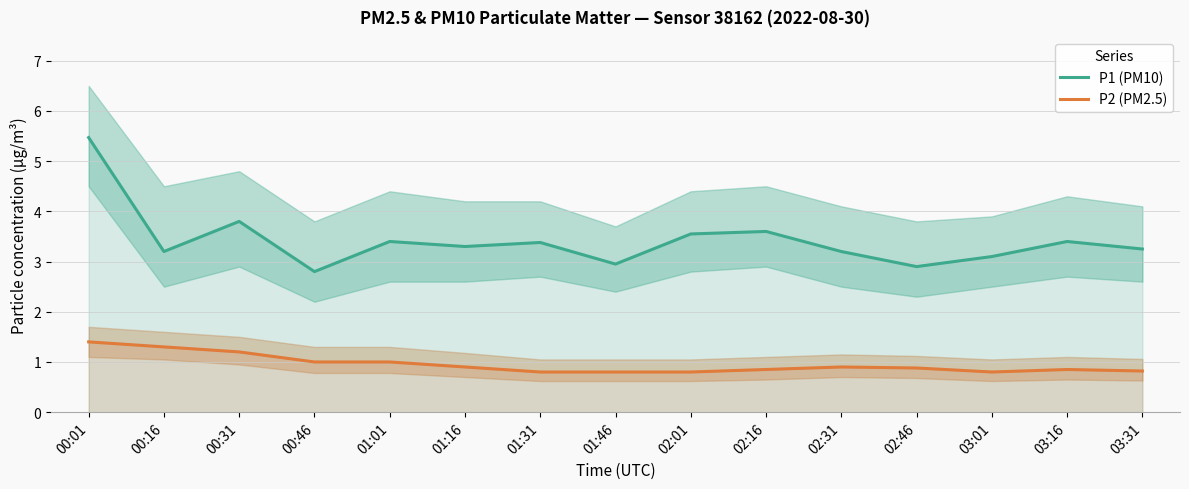

Between 03:16 and 00:31, which is larger?

00:31